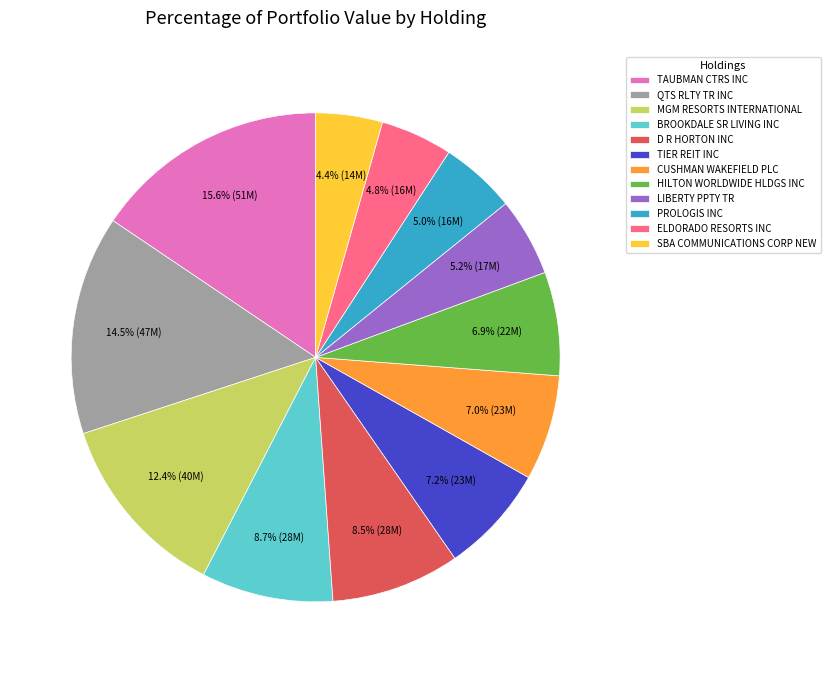

To the nearest percent, what is the difference between the largest and smallest slice percentages?

11%